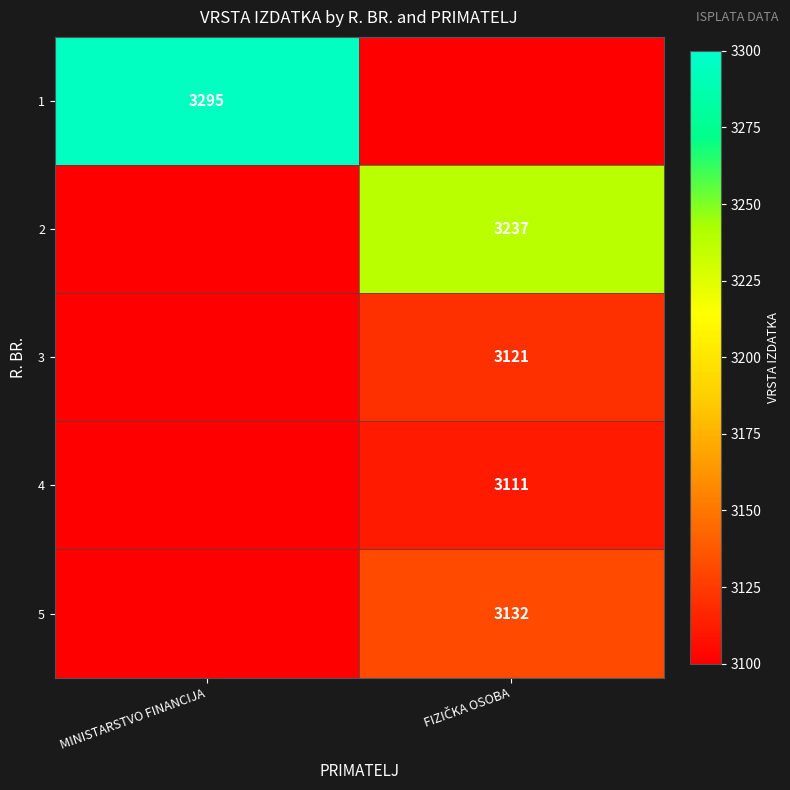

Which has a higher value, MINISTARSTVO FINANCIJA or FIZIČKA OSOBA?

MINISTARSTVO FINANCIJA